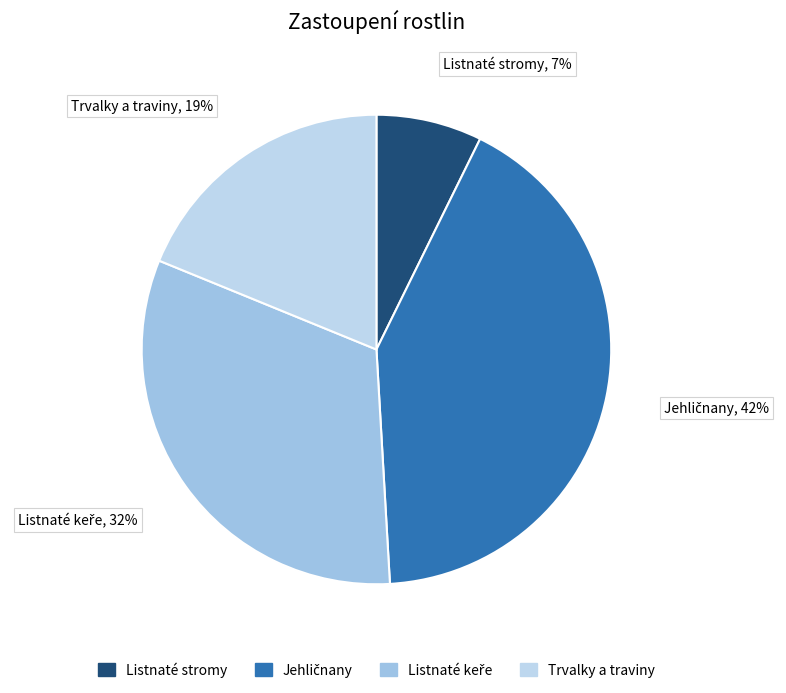

True or false: Listnaté stromy accounts for 7% of the total.

True